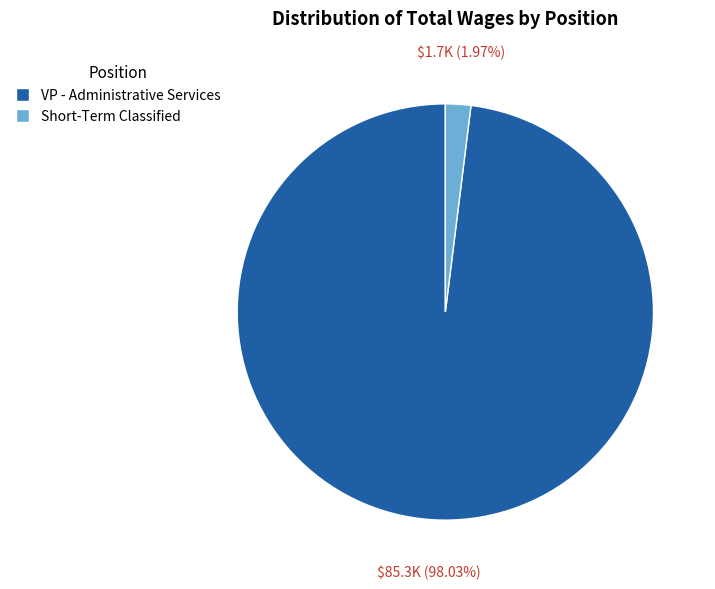

Which category has the biggest portion of the pie?

VP - Administrative Services